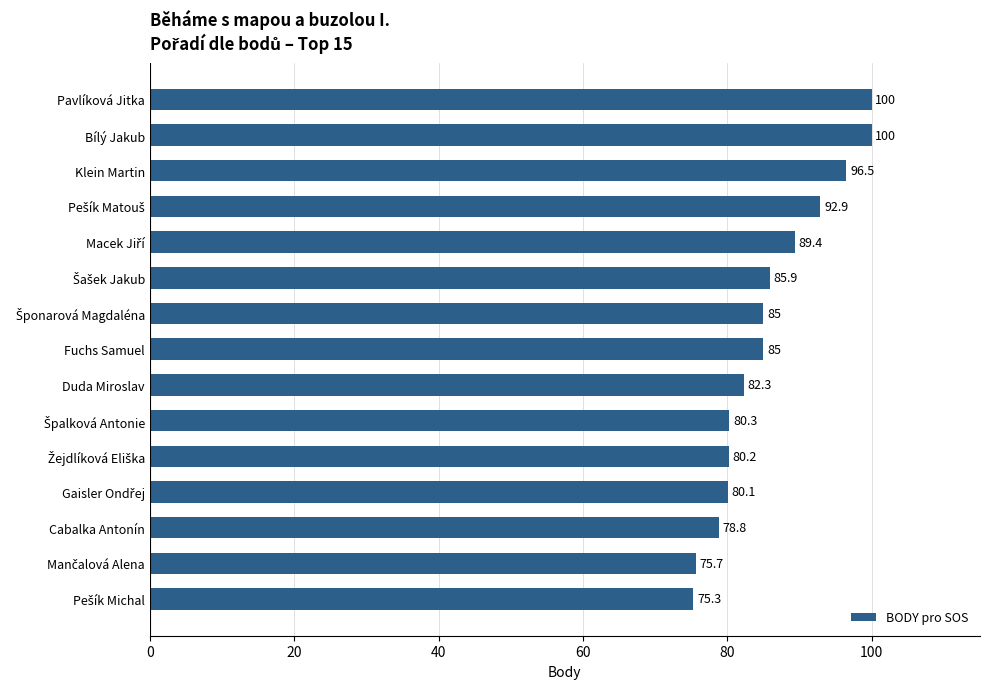

What is the approximate value at Pavlíková Jitka?

100.0